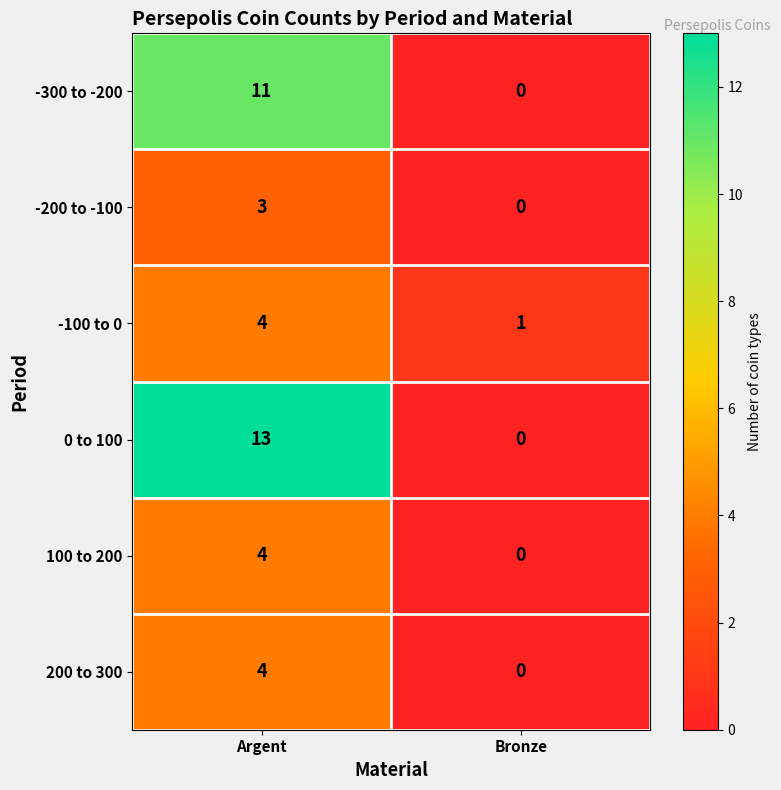

Reading left to right, what are all the values shown in this chart?

-300 to -200: 11	0
-200 to -100: 3	0
-100 to 0: 4	1
0 to 100: 13	0
100 to 200: 4	0
200 to 300: 4	0